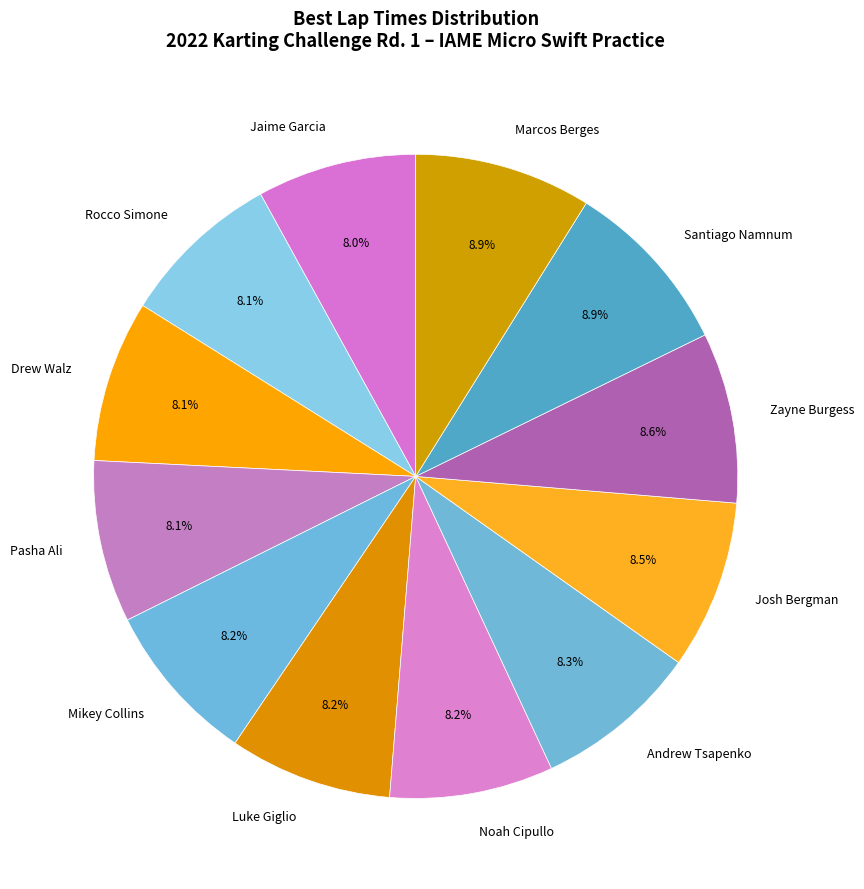

True or false: Josh Bergman accounts for 1% of the total.

False